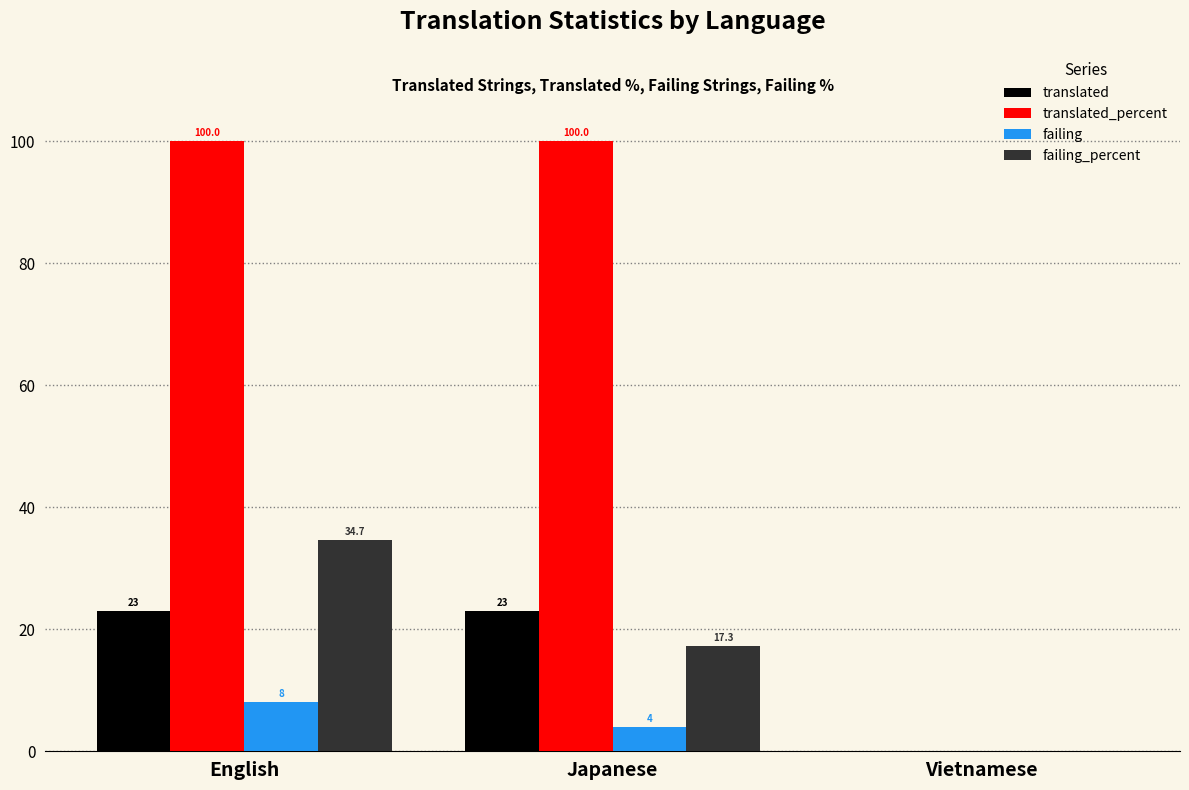

At which label is translated closest to 11?

Vietnamese